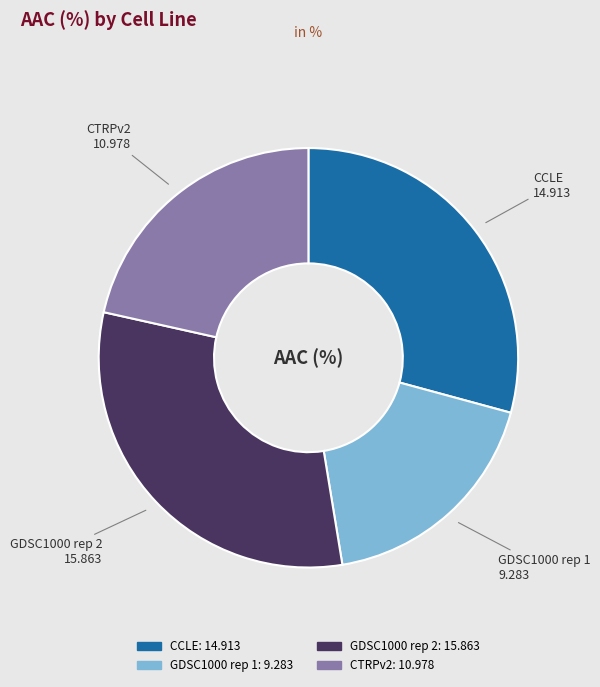

Which category has the smallest portion of the pie?

GDSC1000 rep 1